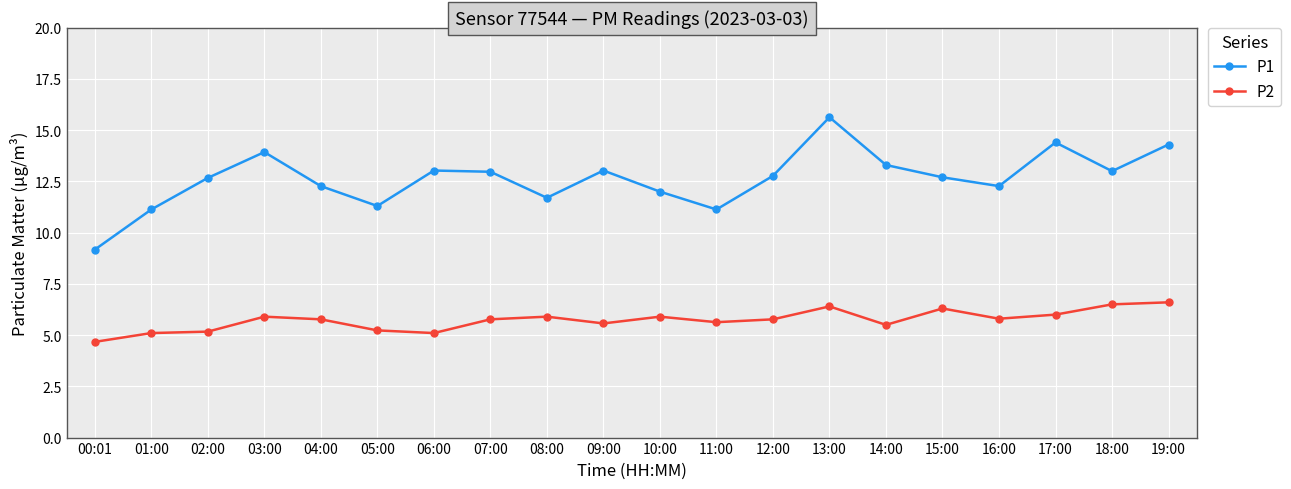

How many data points in P2 are above 5?

19